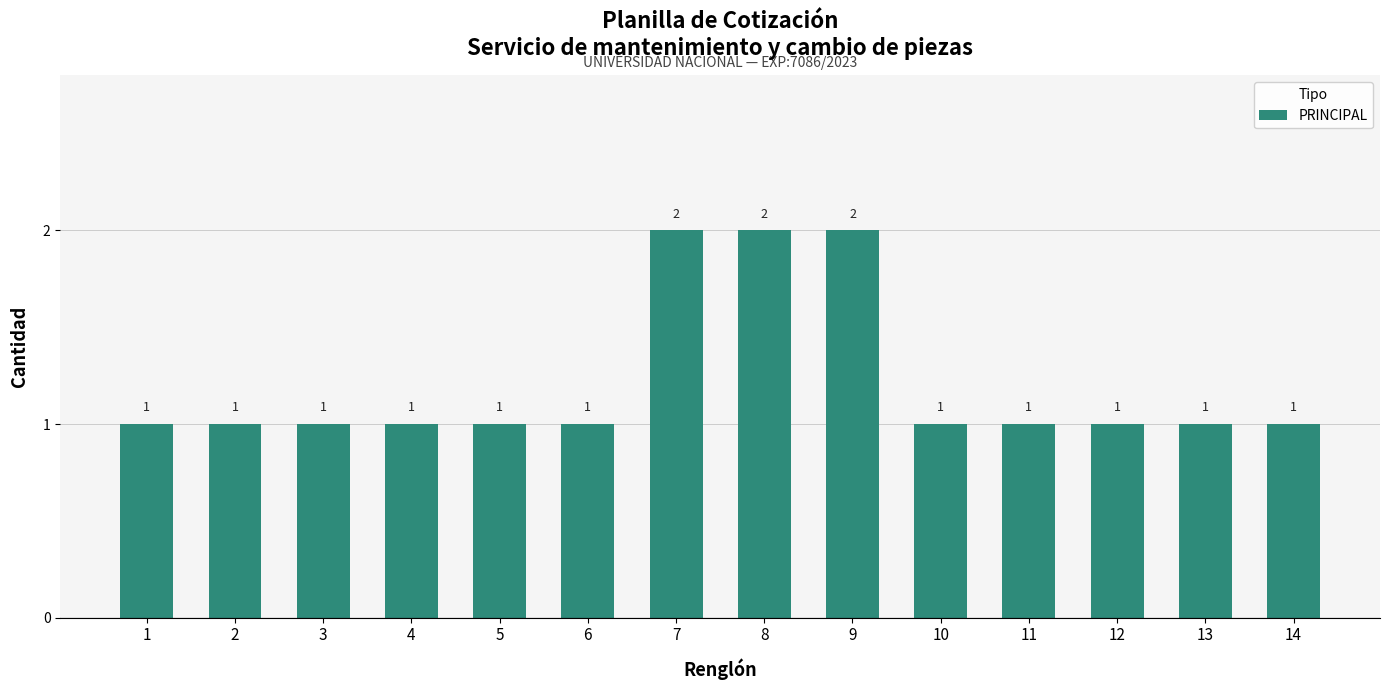

What is the value of the 10th bar from the left?

1